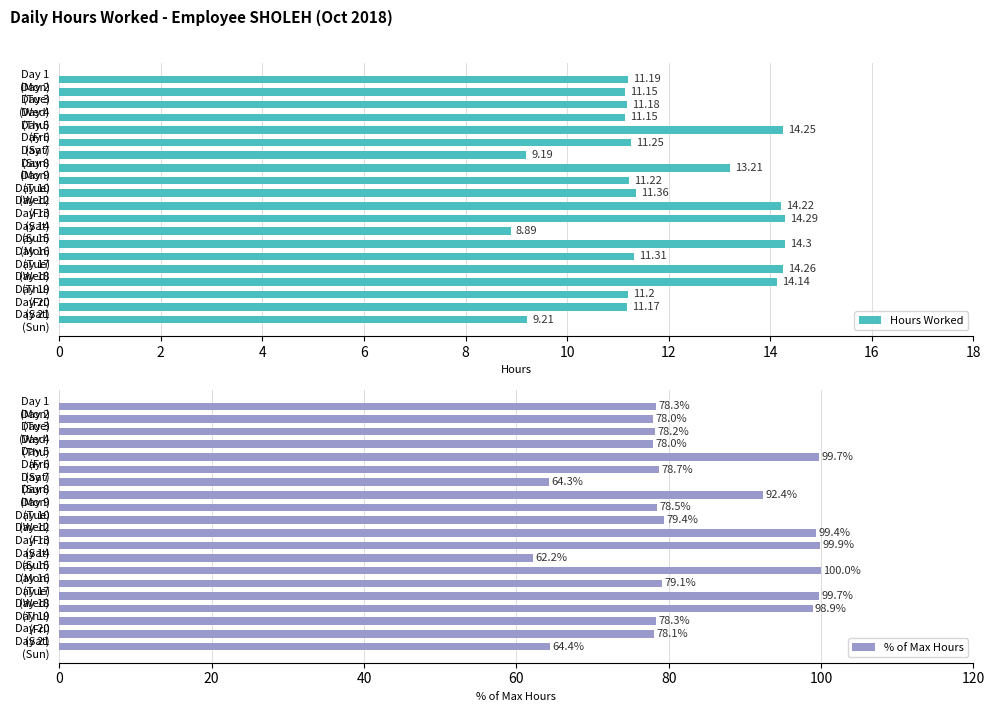

Rank the series by their maximum value, from lowest to highest.

Hours Worked, % of Max Hours